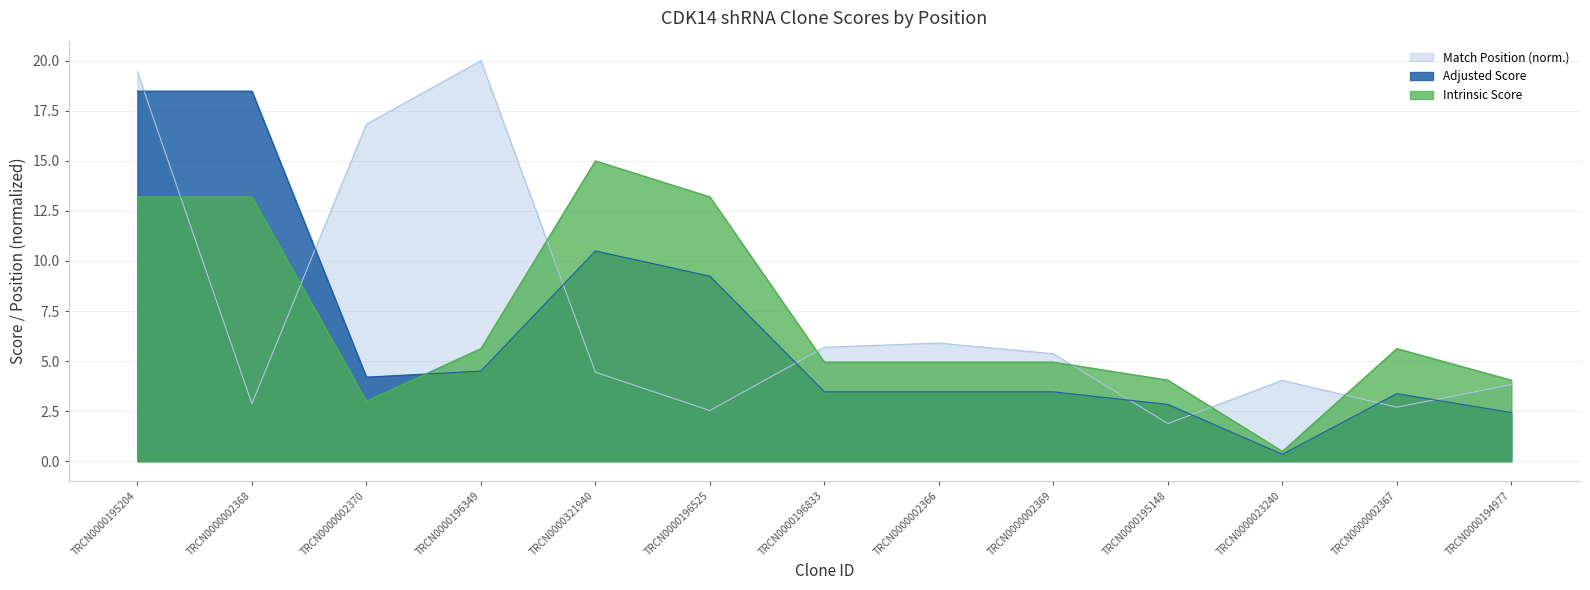

What position from the right is TRCN0000002366?

6